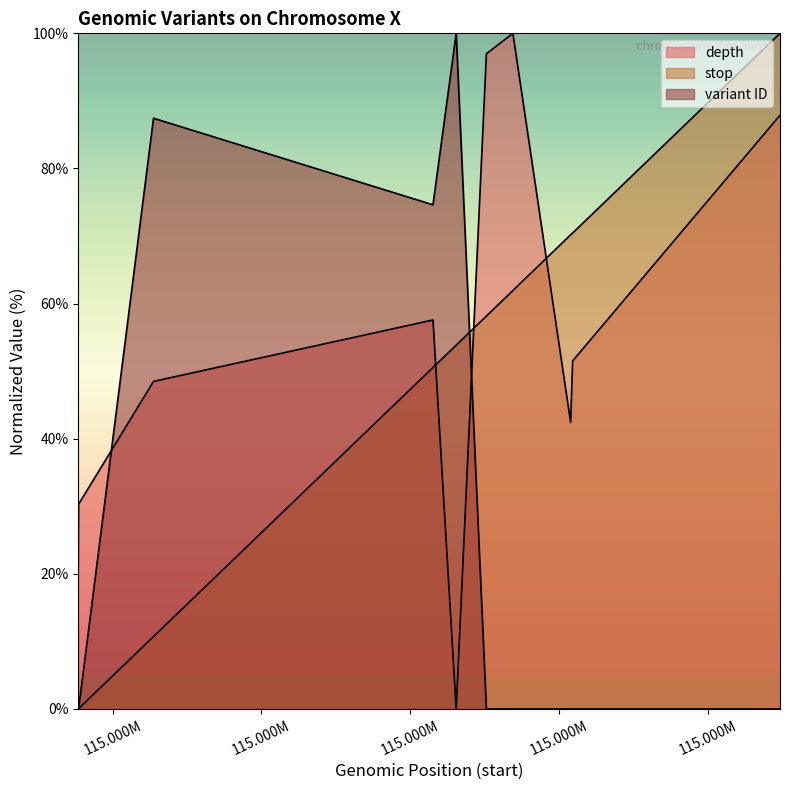

Rank the series by their maximum value, from lowest to highest.

depth, stop, variant ID